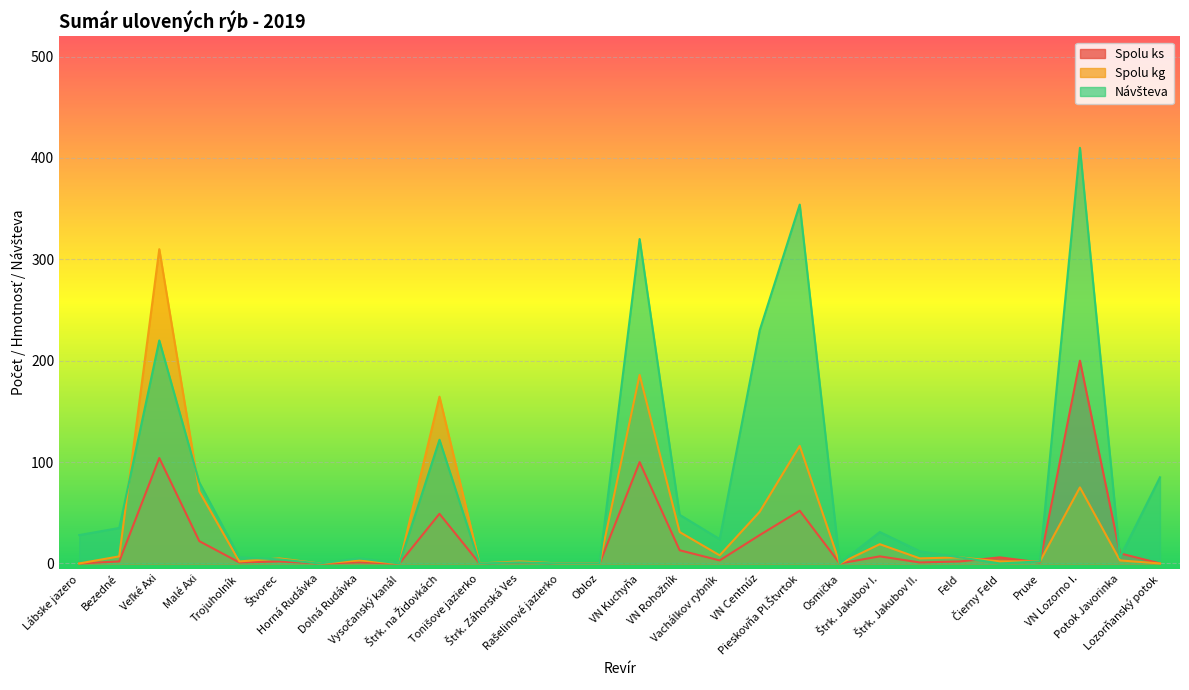

What is the difference between the Návšteva values at Lozorňanský potok and Horná Rudávka?

85.0